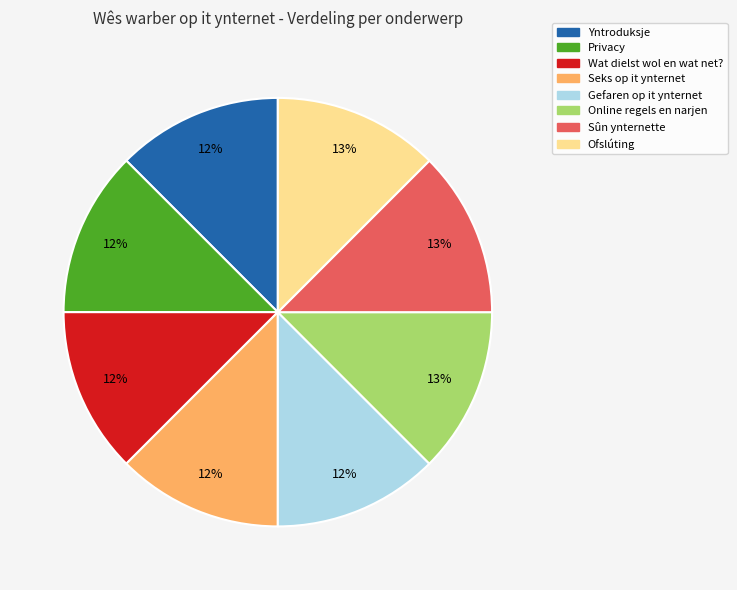

The Privacy slice represents 12% of the pie. True or false?

True